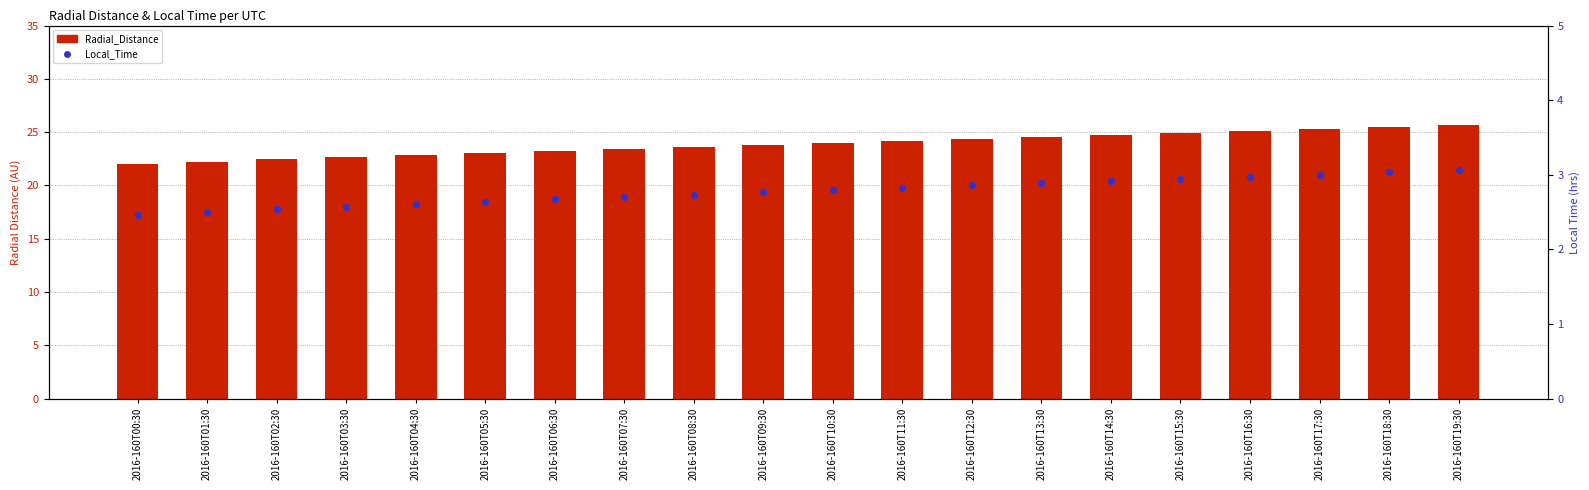

At how many categories does at least one series exceed 7?

20